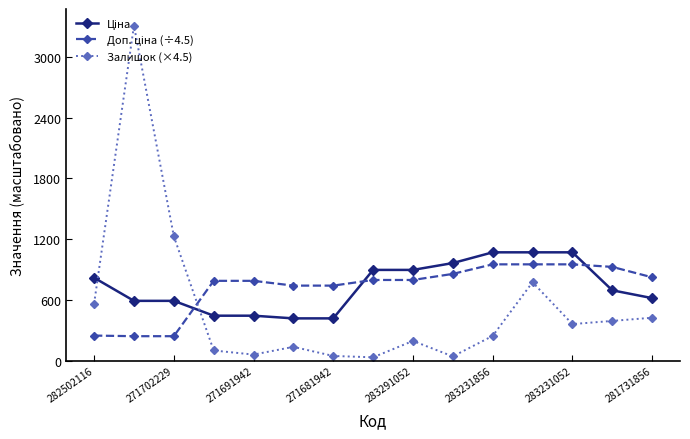

Which series has the largest range (max minus min)?

Залишок (×4.5)